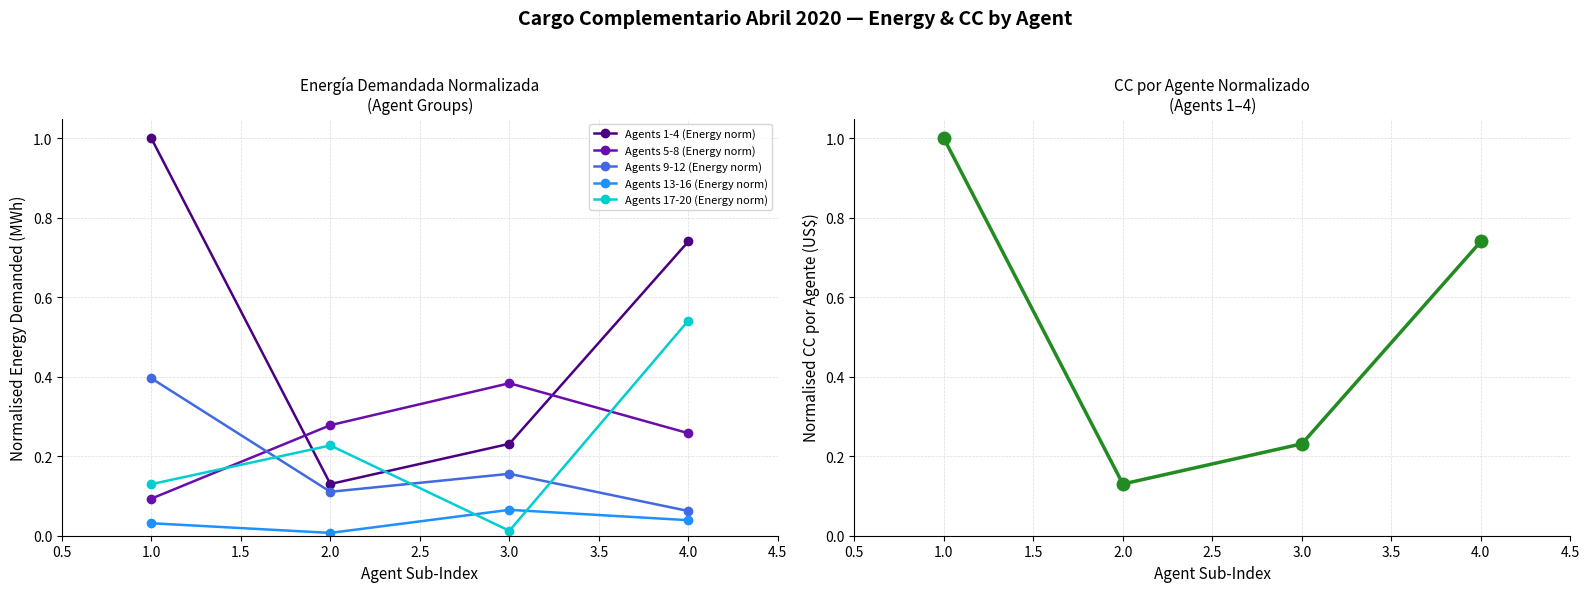

How many interior local valleys does the Agents 17-20 (Energy norm) series have?

1